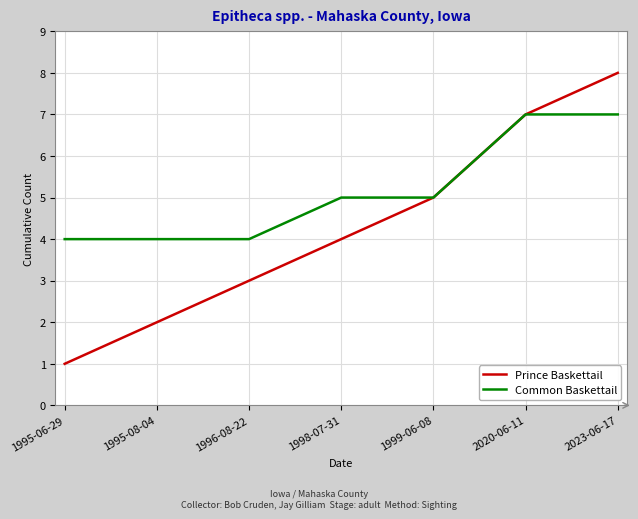

What is the sum of all Prince Baskettail values?

30